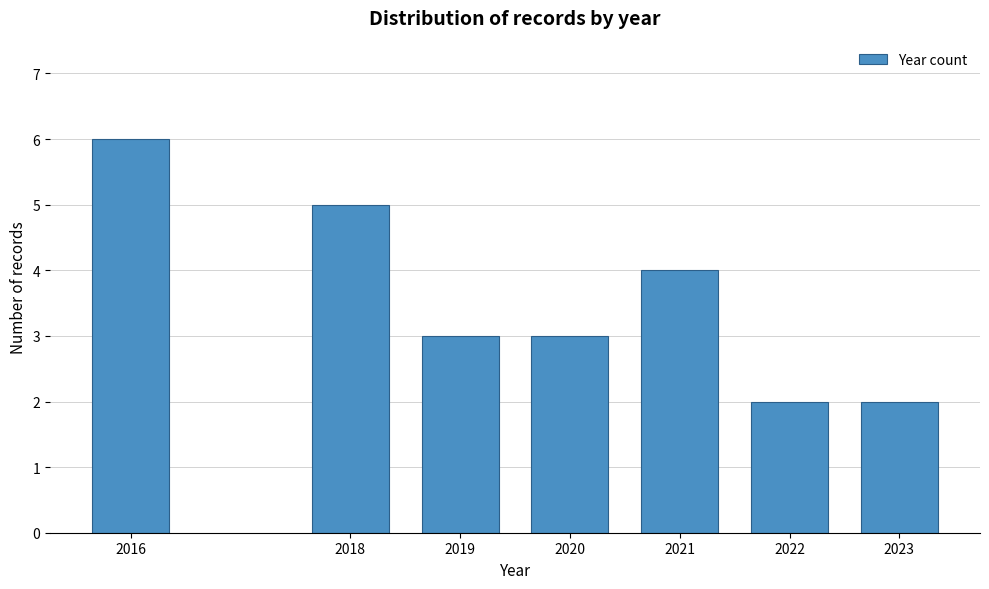

Reading right to left, transcribe all the data shown in this chart.

2023=2	2022=2	2021=4	2020=3	2019=3	2018=5	2016=6